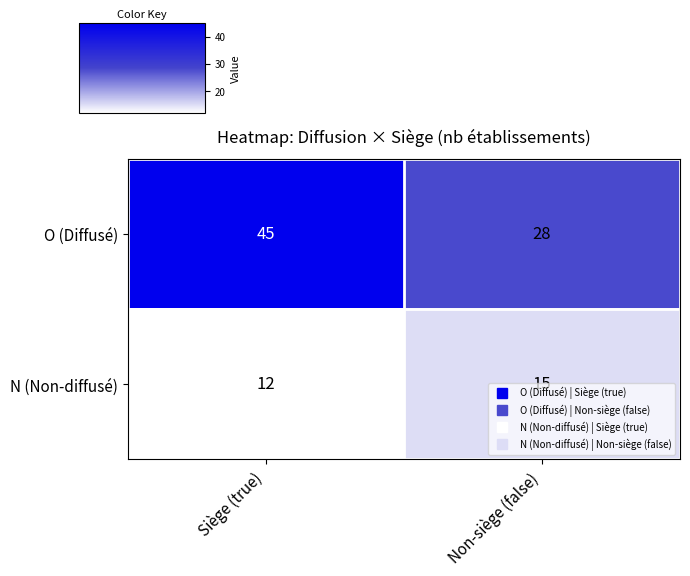

What is the maximum value shown in the chart?

45